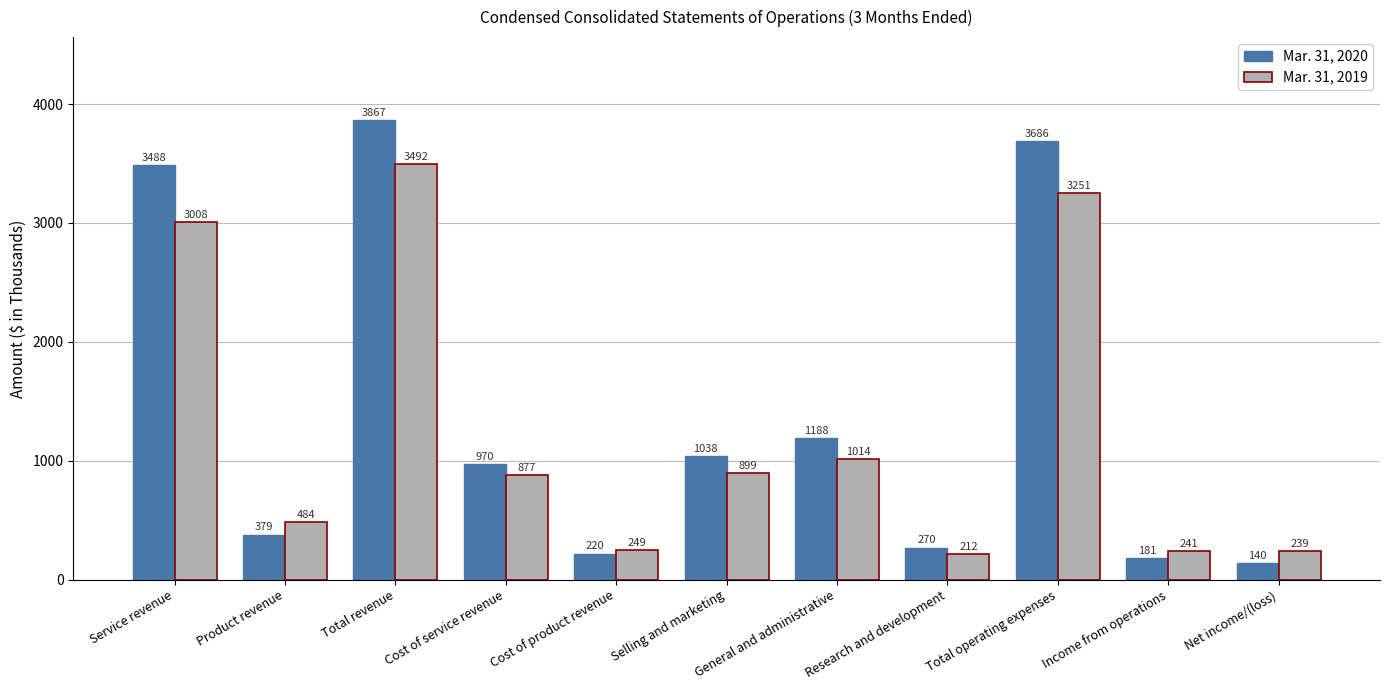

What is the label of the 6th bar from the left?

Selling and marketing